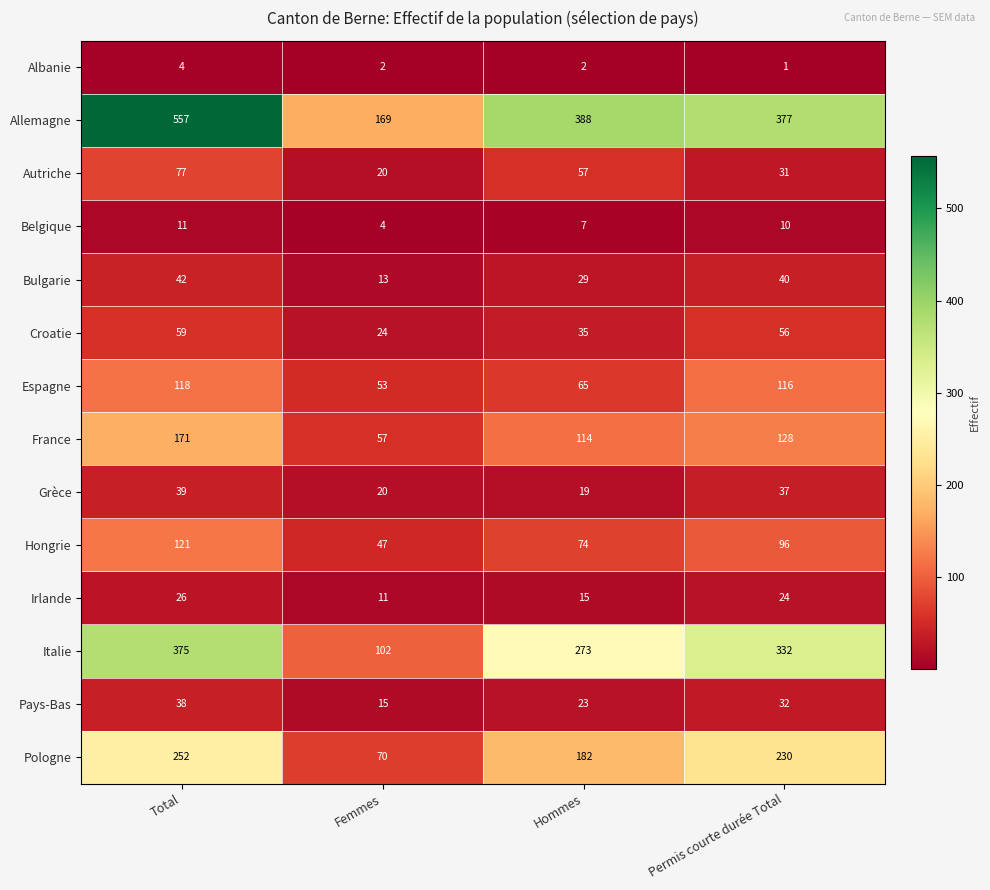

The Autriche series shows 31 at Total. True or false?

False